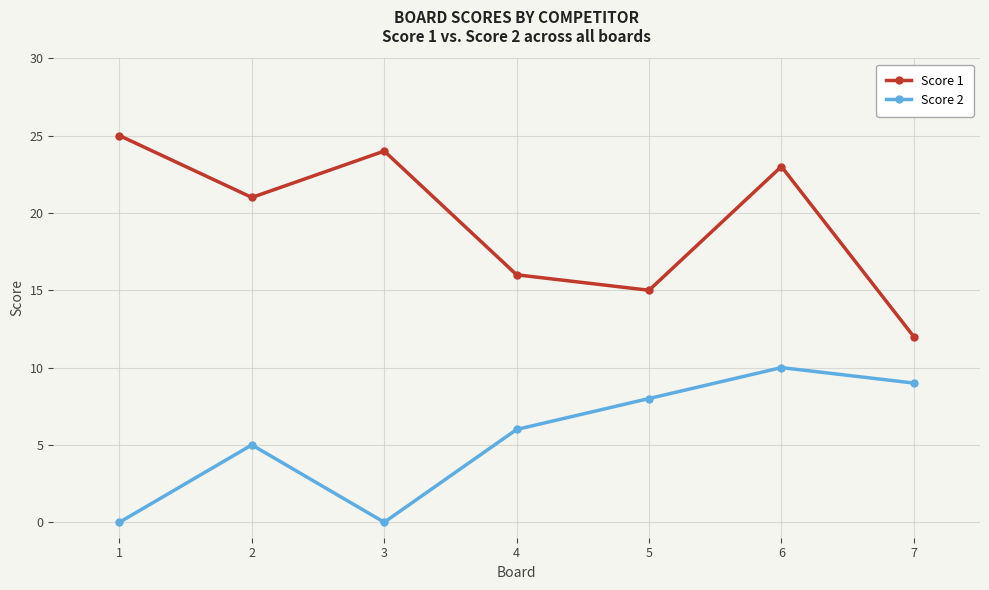

In Score 1, how many points are lower than both neighbors (excluding endpoints)?

2